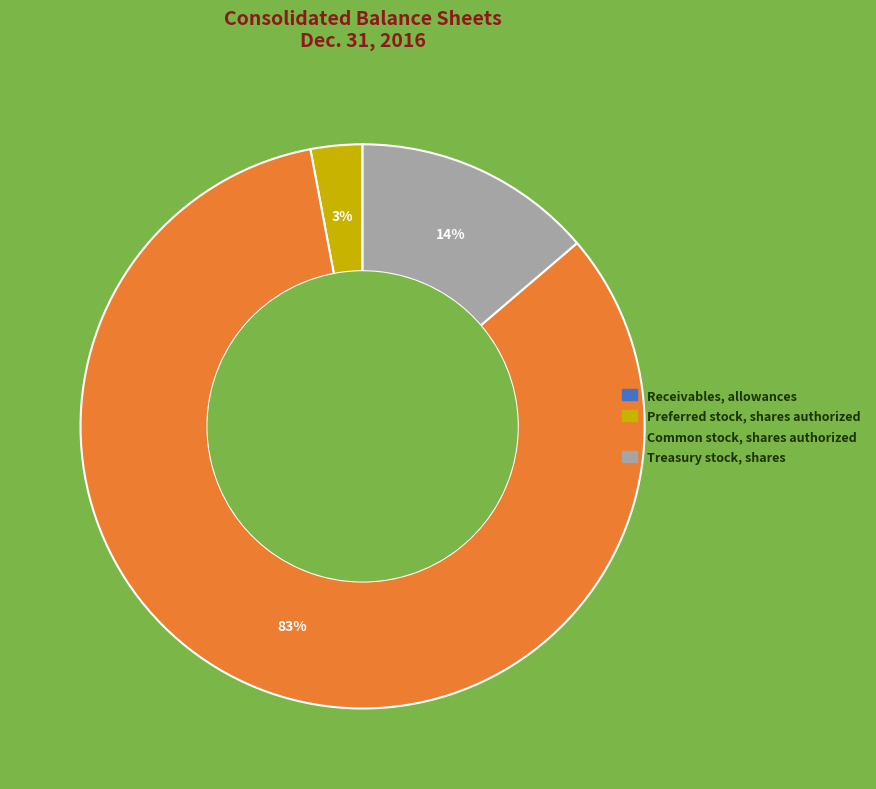

To the nearest percent, what is the average slice percentage?

25%